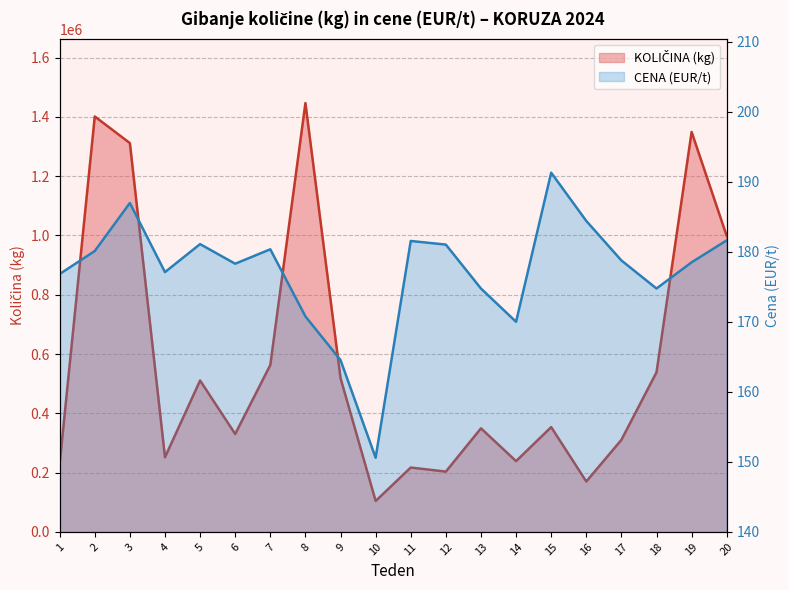

True or false: CENA (EUR/t) has more than 0 interior local peaks.

True